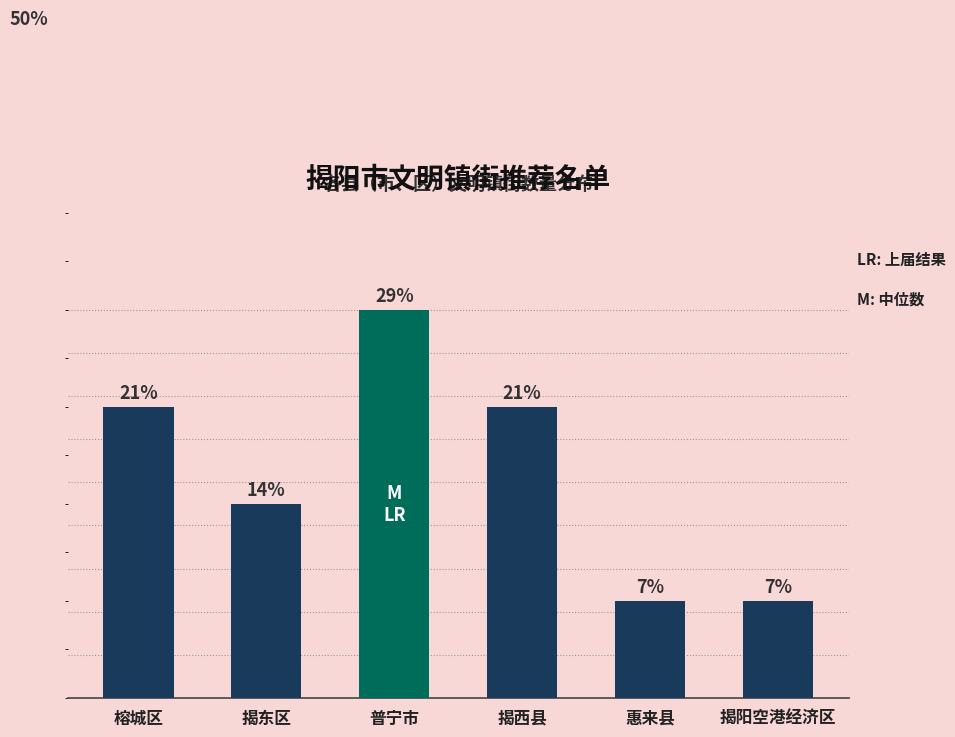

Does the chart contain any negative values?

No